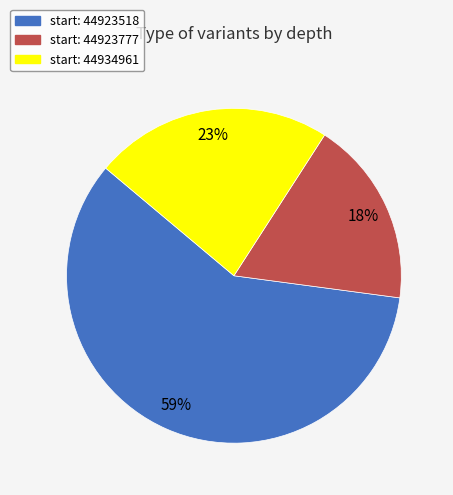

To the nearest percent, what is the average slice percentage?

33%